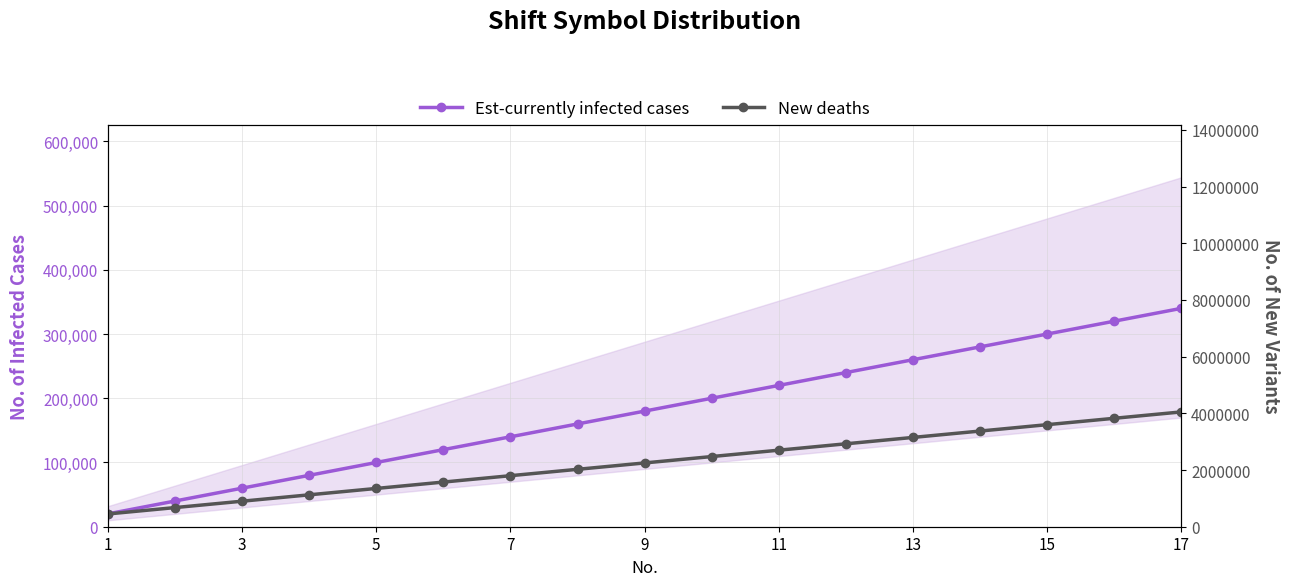

Which has a higher value, 7 or 5?

7